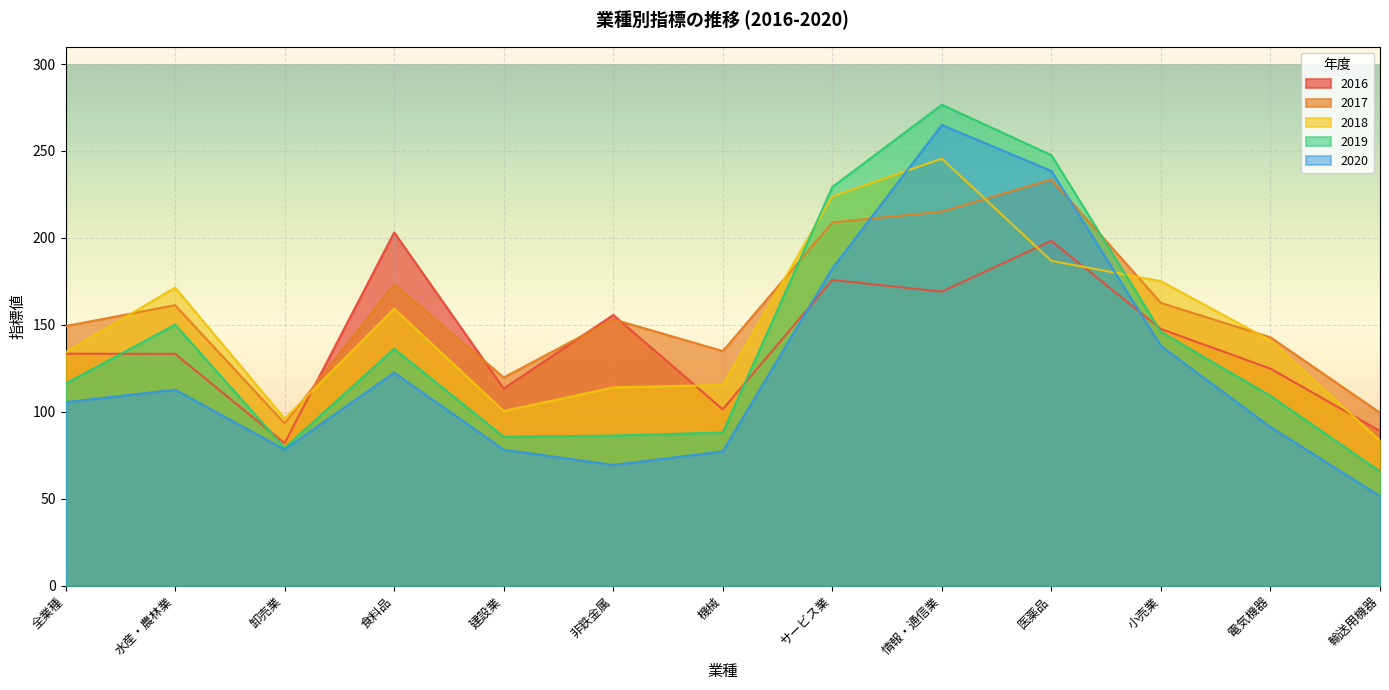

What is the average value of the 2016 series?

140.5